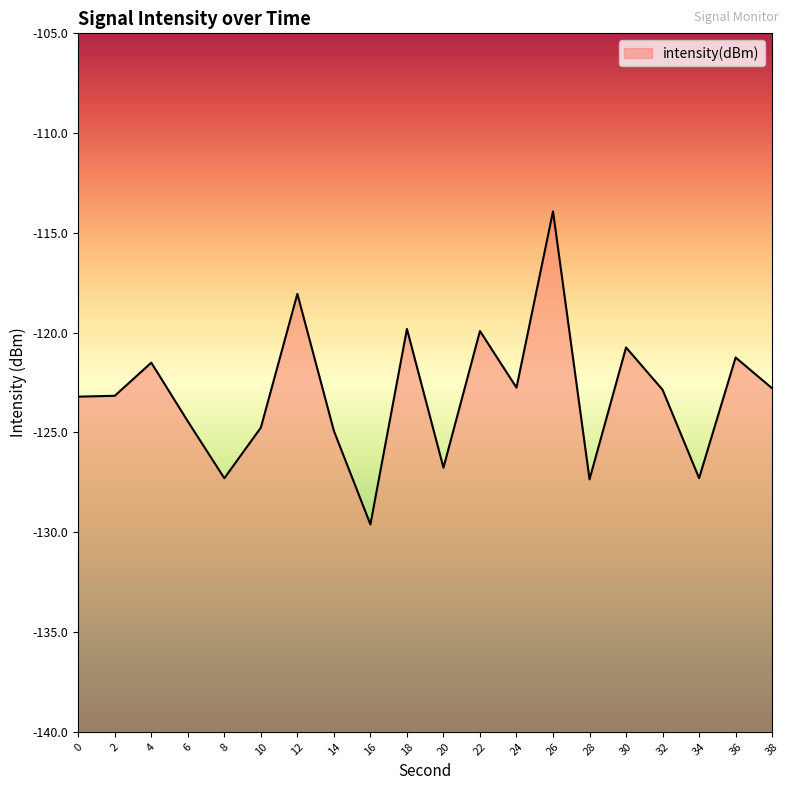

What is the average value?

-123.1